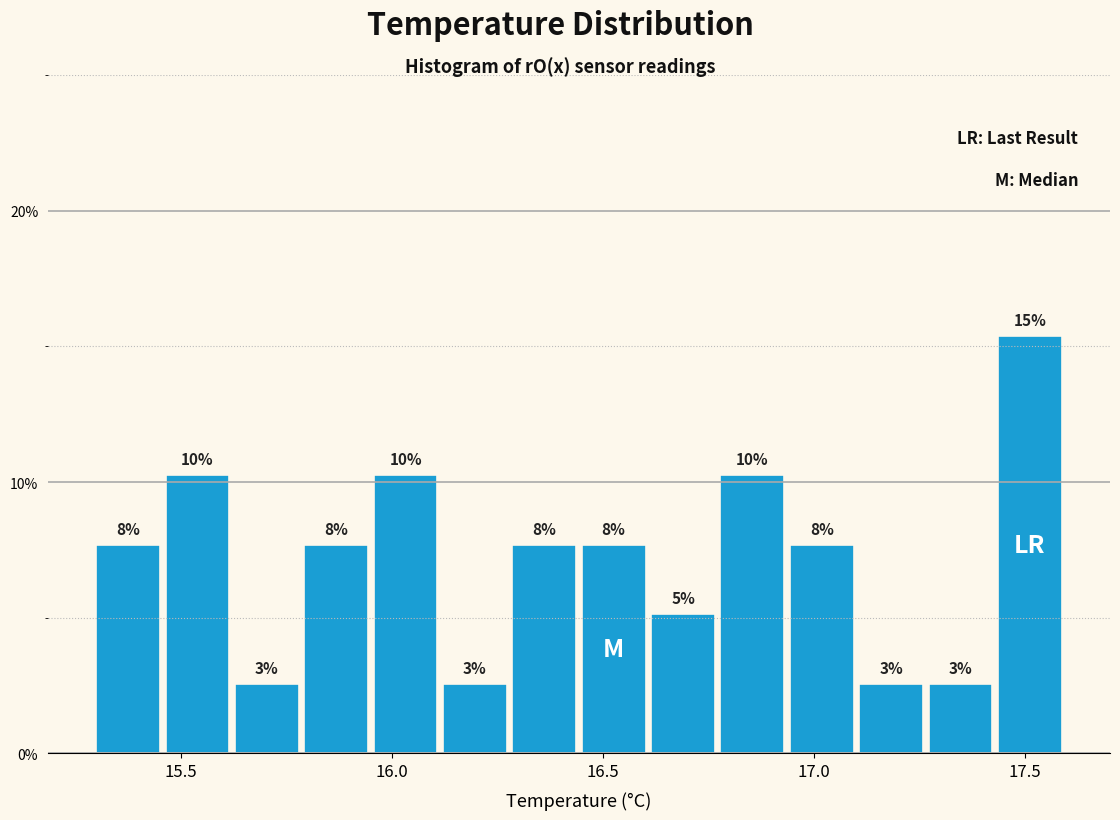

Around what value on the x-axis is the tallest bar? Give the approximate position of its centre, as read against the axis.

17.50